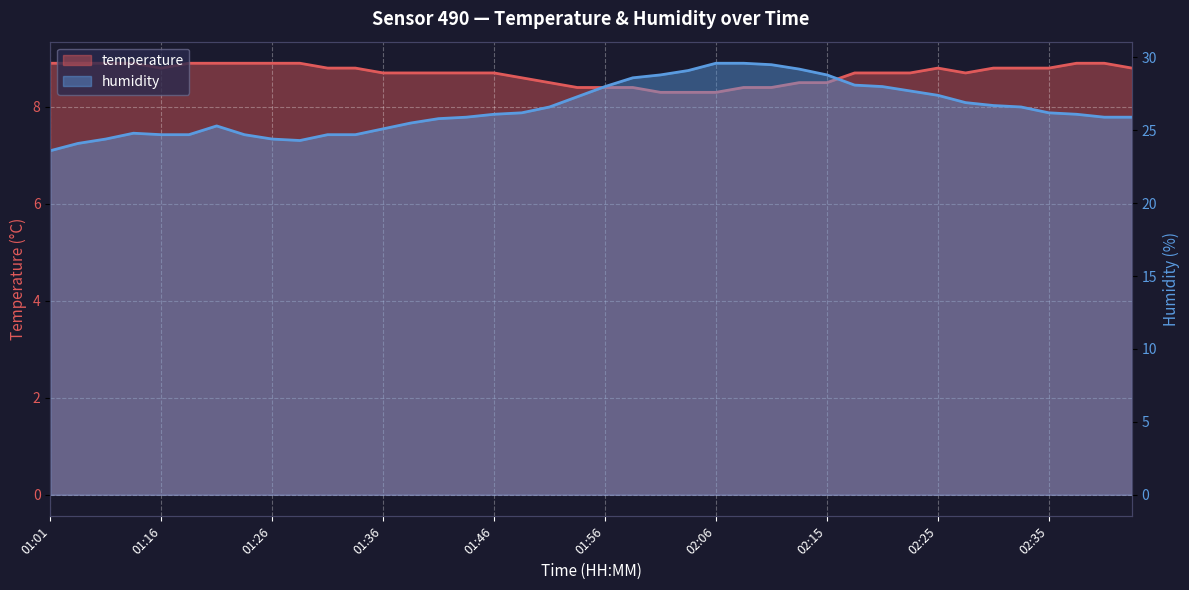

The temperature series shows 8.7 at 01:39. True or false?

True